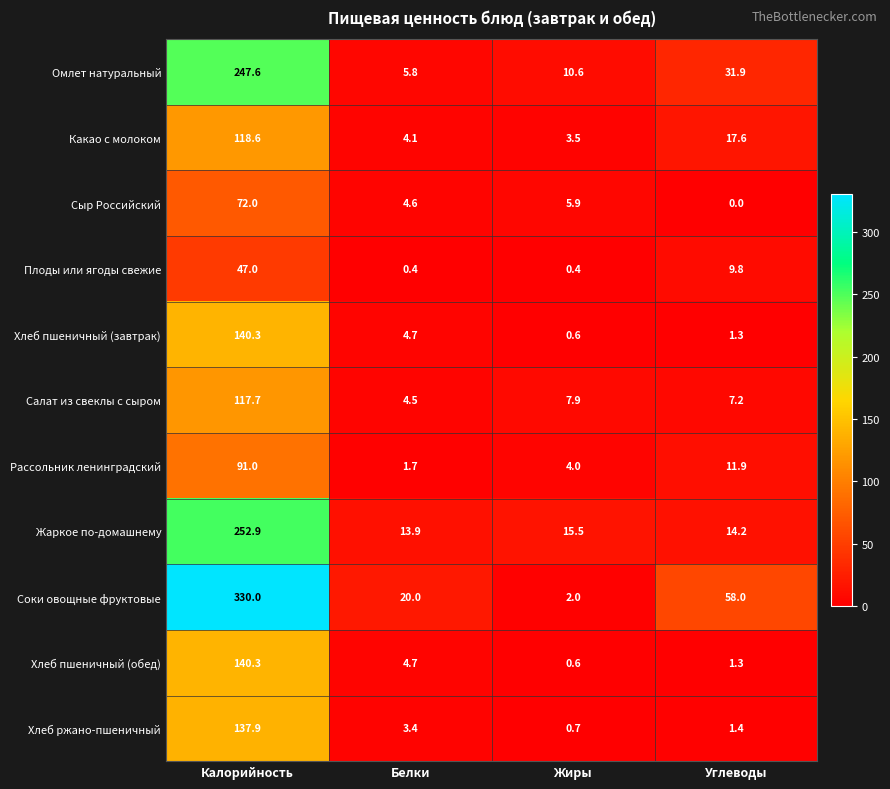

What is the difference between the second highest and minimum values in the Плоды или ягоды свежие series?

9.4